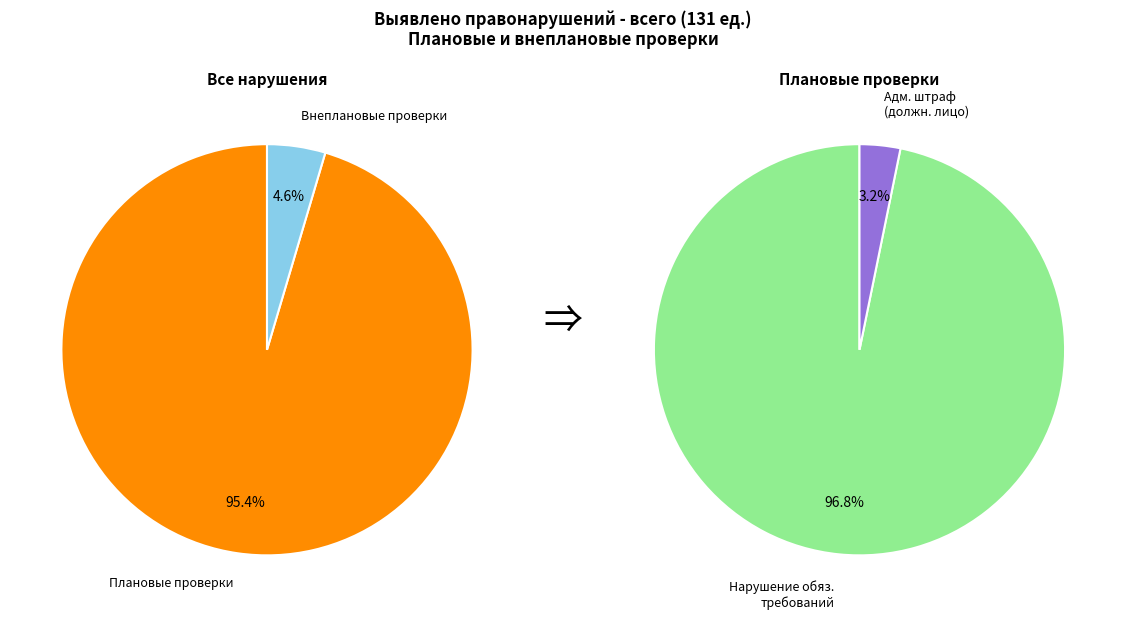

How much of the chart is everything except Внеплановые проверки?

95.4%